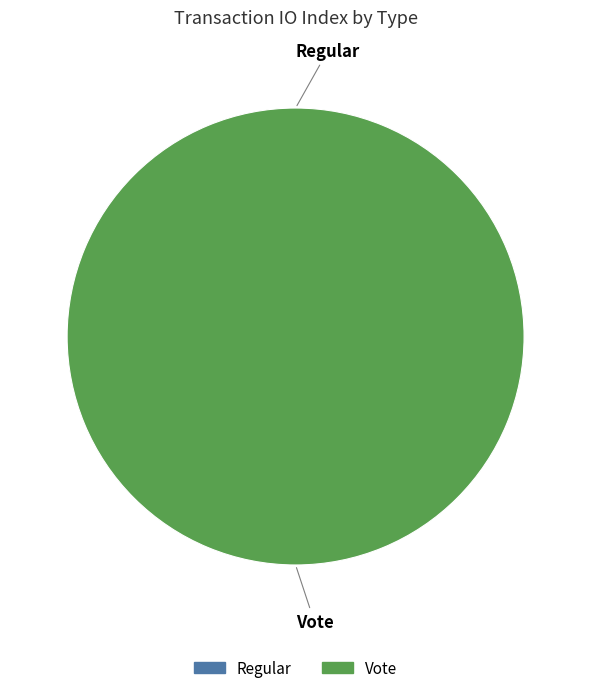

Rank the categories by value from lowest to highest.

Regular, Vote